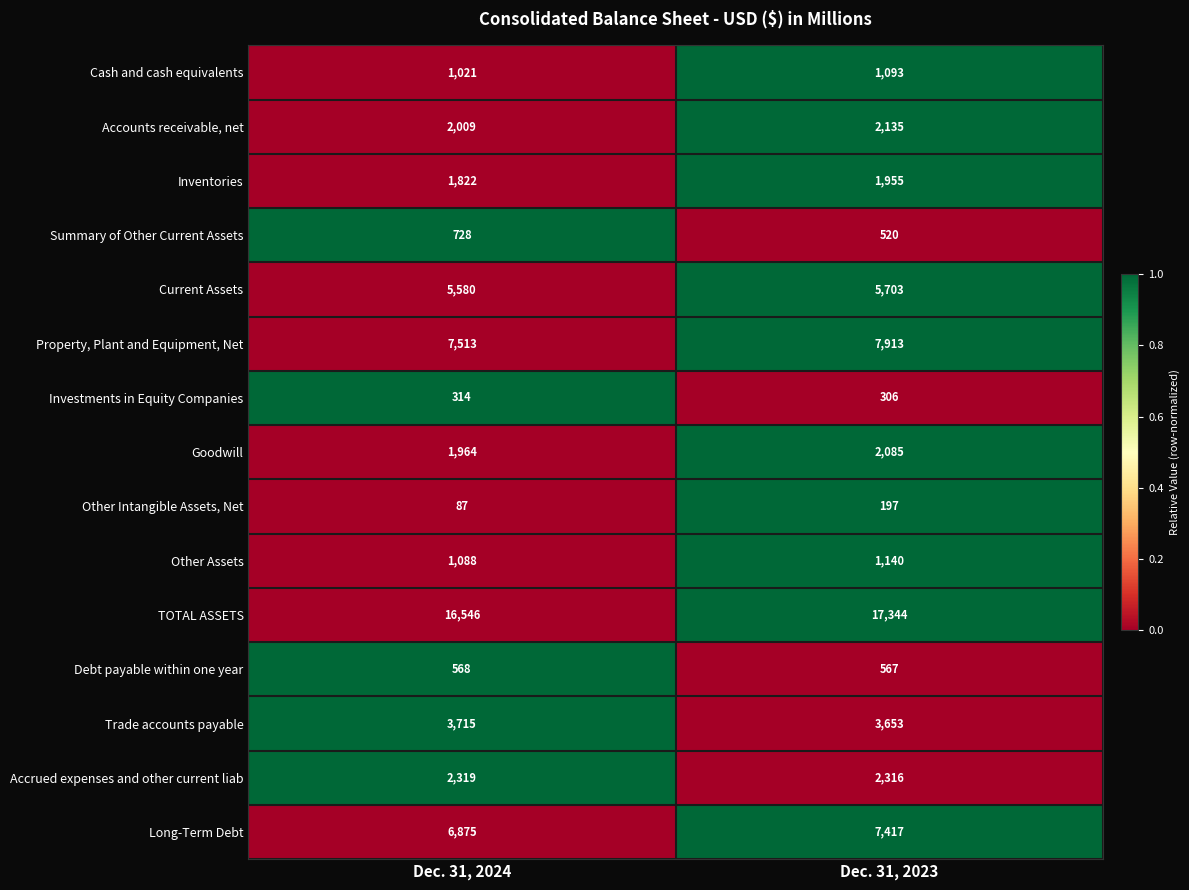

Reading right to left, transcribe all the data shown in this chart.

Cash and cash equivalents: 1093	1021
Accounts receivable, net: 2135	2009
Inventories: 1955	1822
Summary of Other Current Assets: 520	728
Current Assets: 5703	5580
Property, Plant and Equipment, Net: 7913	7513
Investments in Equity Companies: 306	314
Goodwill: 2085	1964
Other Intangible Assets, Net: 197	87
Other Assets: 1140	1088
TOTAL ASSETS: 17344	16546
Debt payable within one year: 567	568
Trade accounts payable: 3653	3715
Accrued expenses and other current liab: 2316	2319
Long-Term Debt: 7417	6875